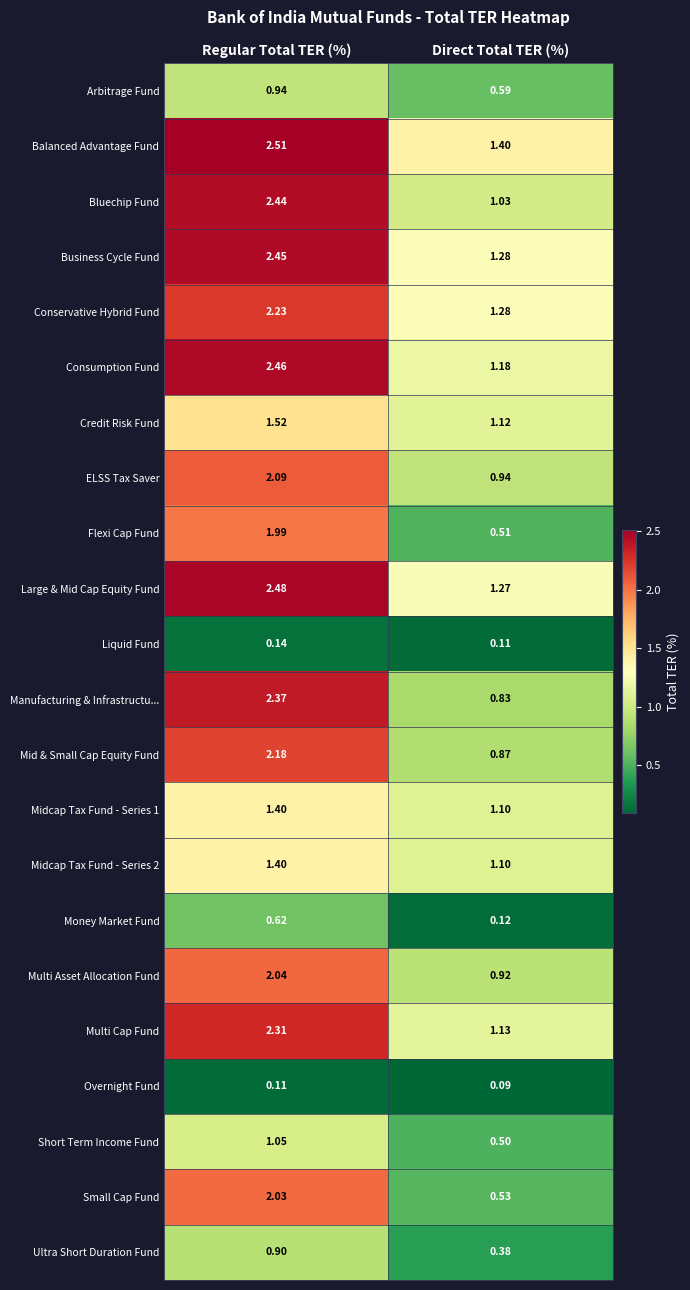

Which series has the largest range (max minus min)?

Manufacturing & Infrastructu...